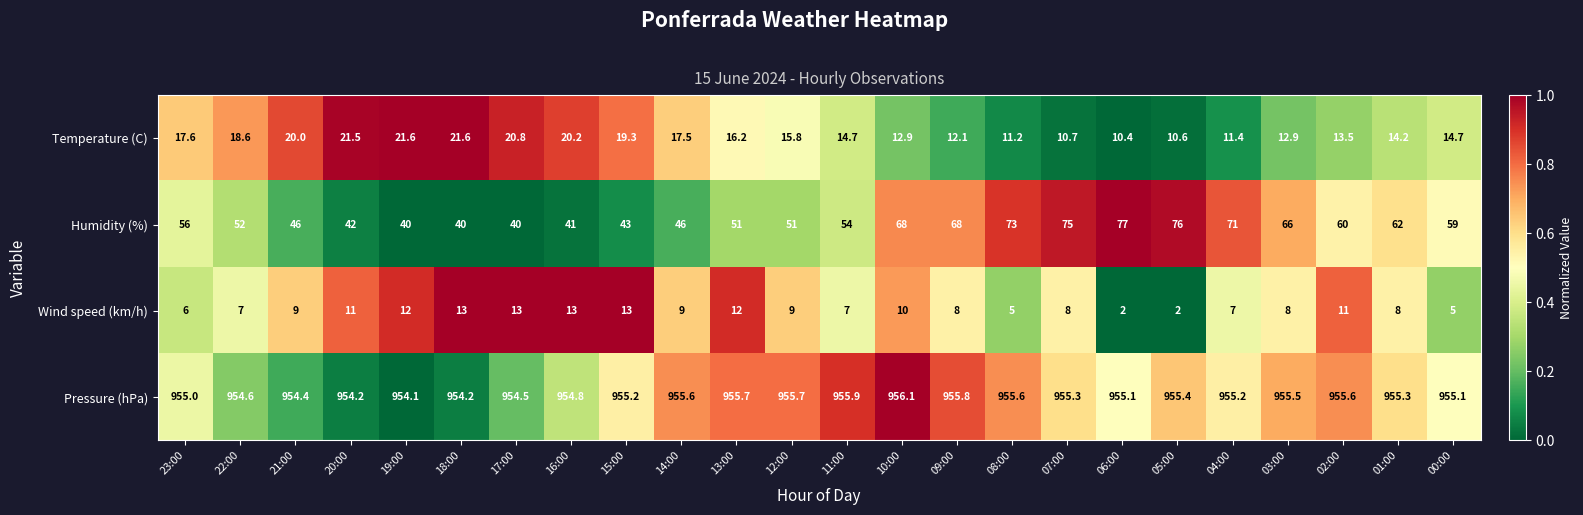

Is it true that Pressure (hPa) equals 1504.9 at 01:00?

False